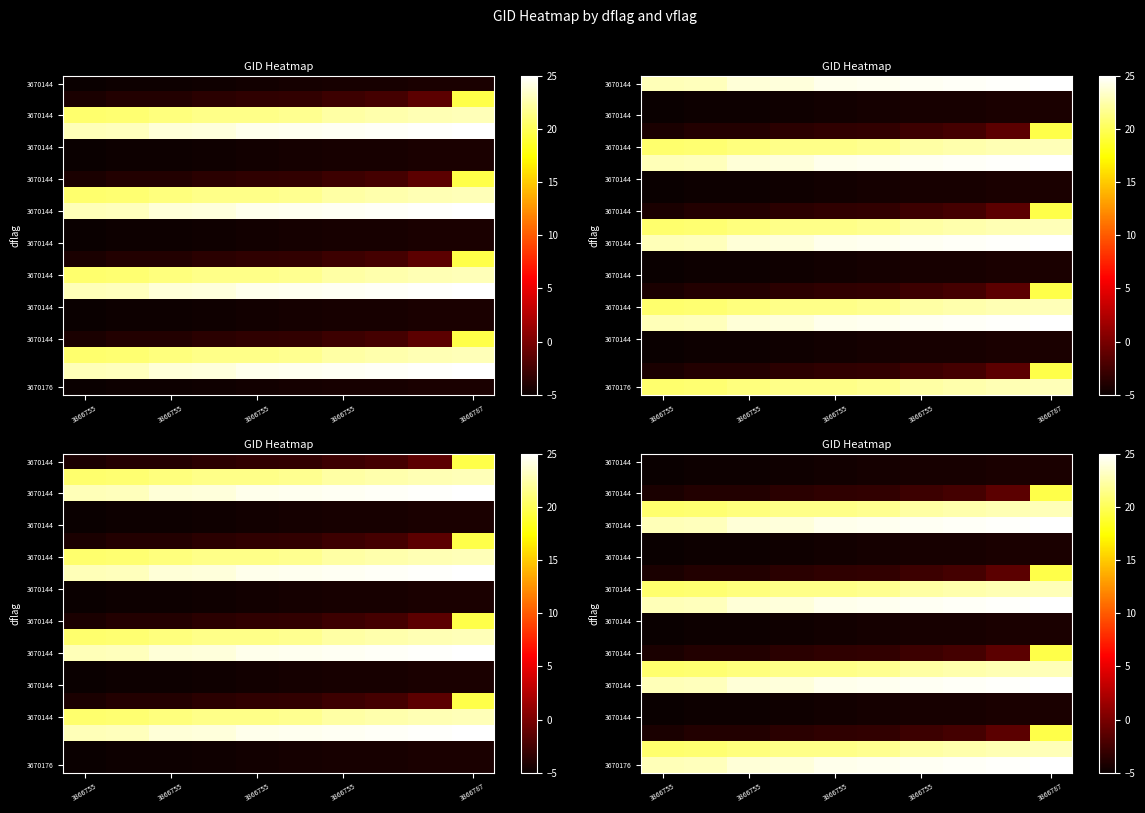

How many categories are shown in the chart?

10